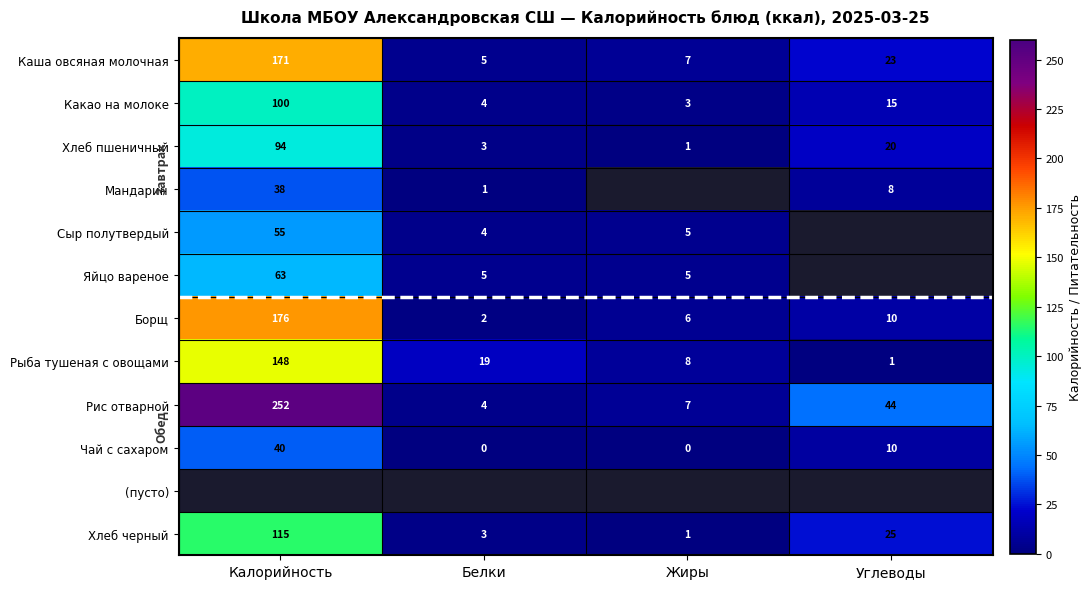

What is the maximum value for Какао на молоке?

100